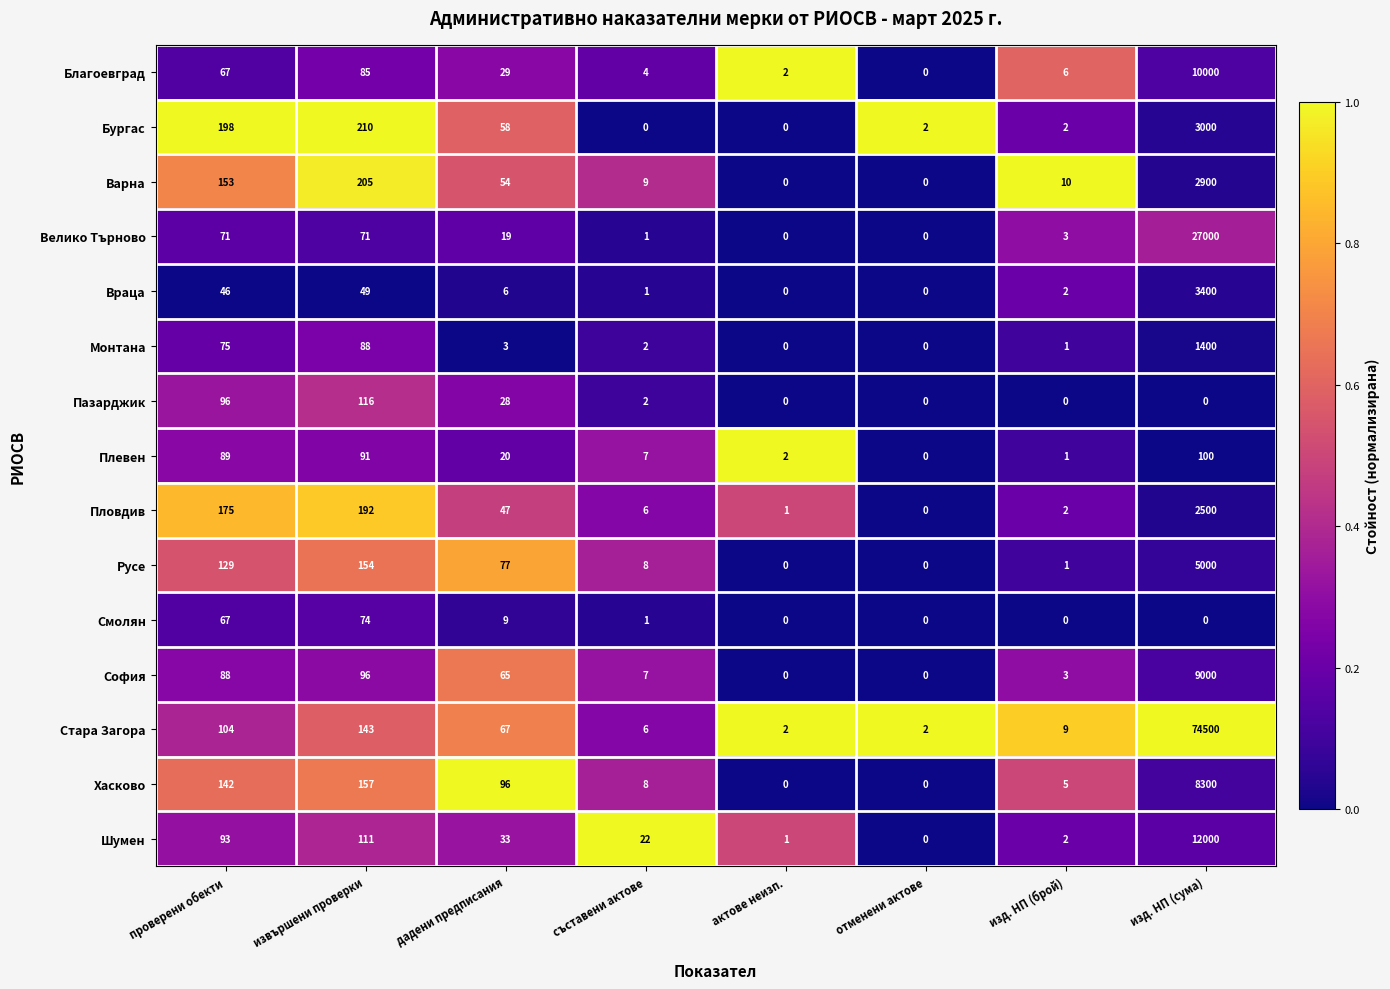

The value of Пловдив at дадени предписания is 21. True or false?

False